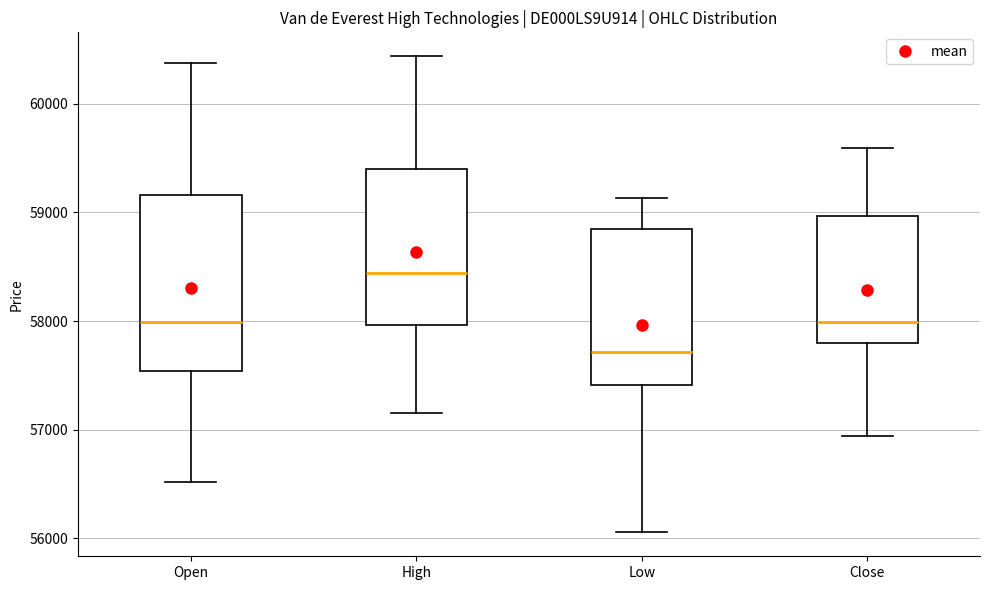

Comparing the boxes themselves (not the whiskers), which one is the tallest?

Open